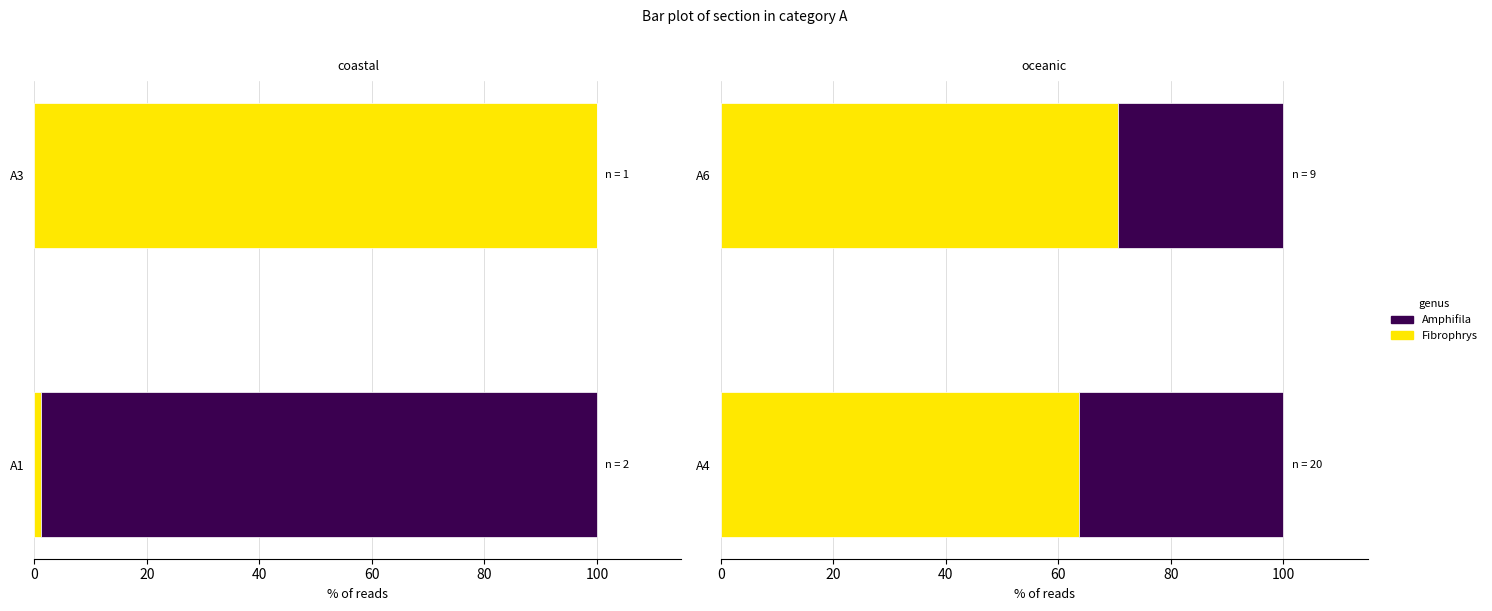

Rank the series by their maximum value, from lowest to highest.

Amphifila, Fibrophrys